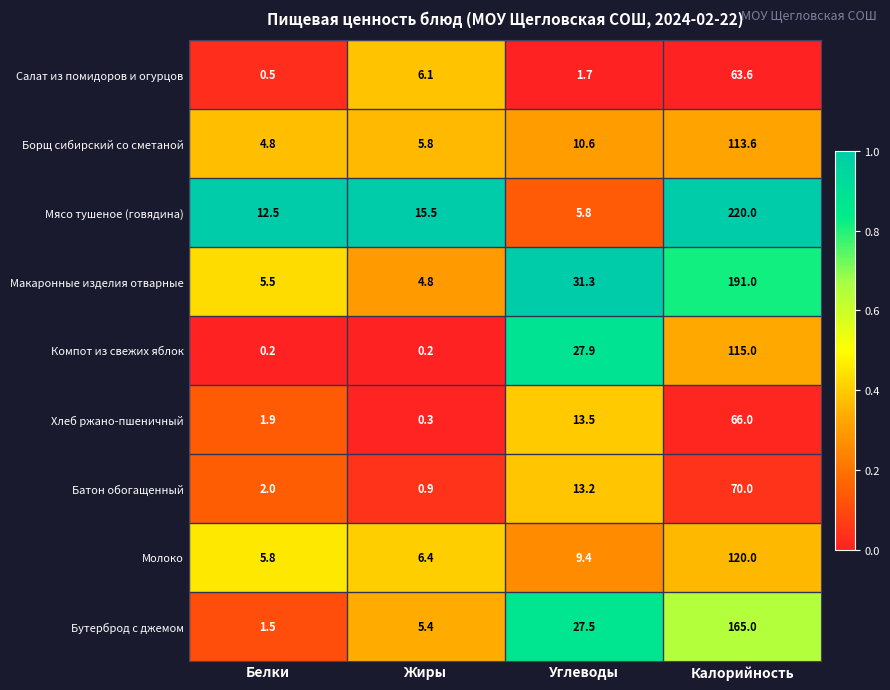

What is the difference between the Молоко values at Углеводы and Белки?

3.6